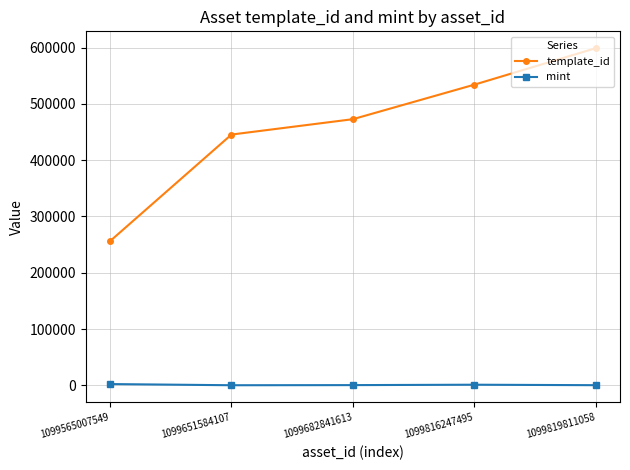

What value does the mint series have at 1099565007549?

2248